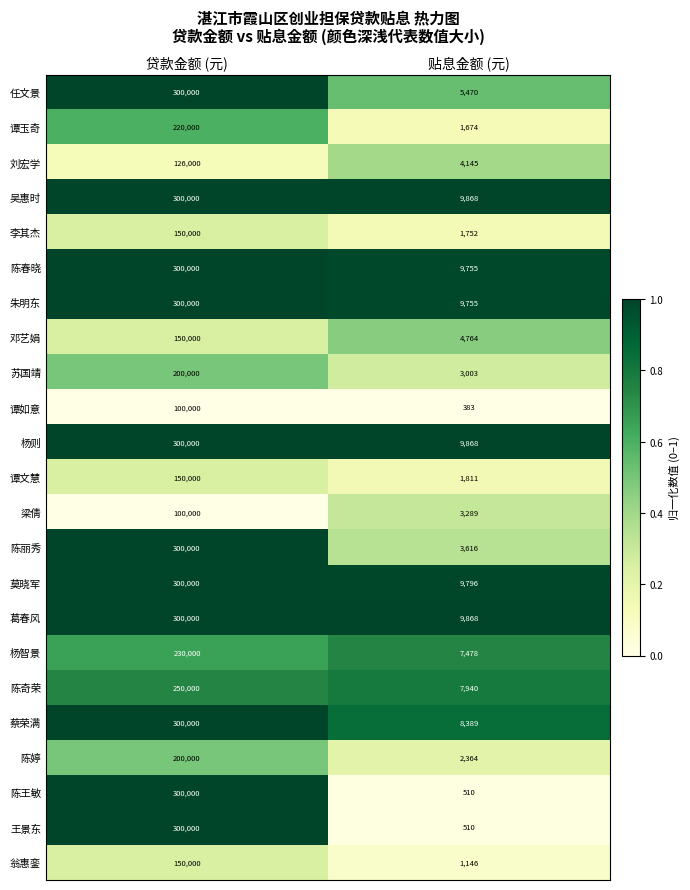

What is the spread (max minus min) of values at 贷款金额 (元)?

200000